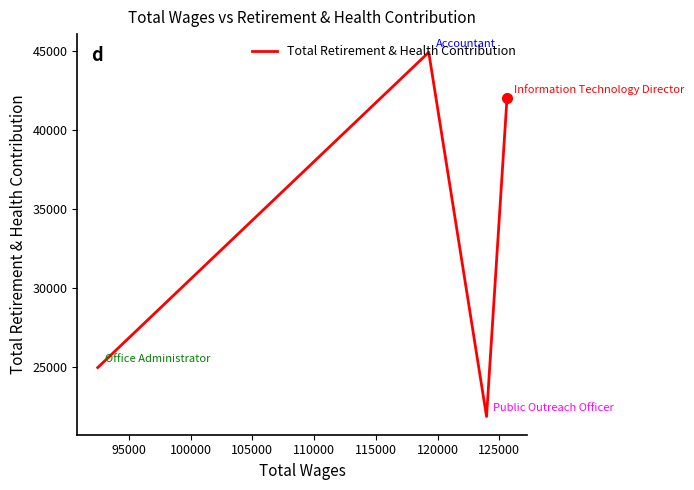

What is the maximum value shown in the chart?

44940